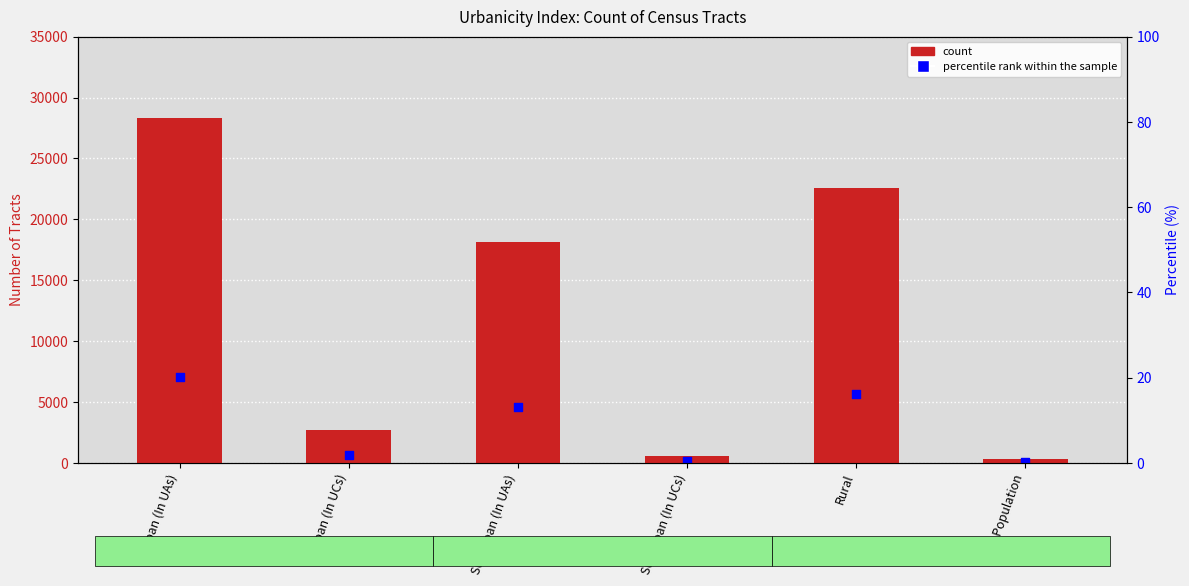

Which series has the largest total across all categories?

Number of Tracts